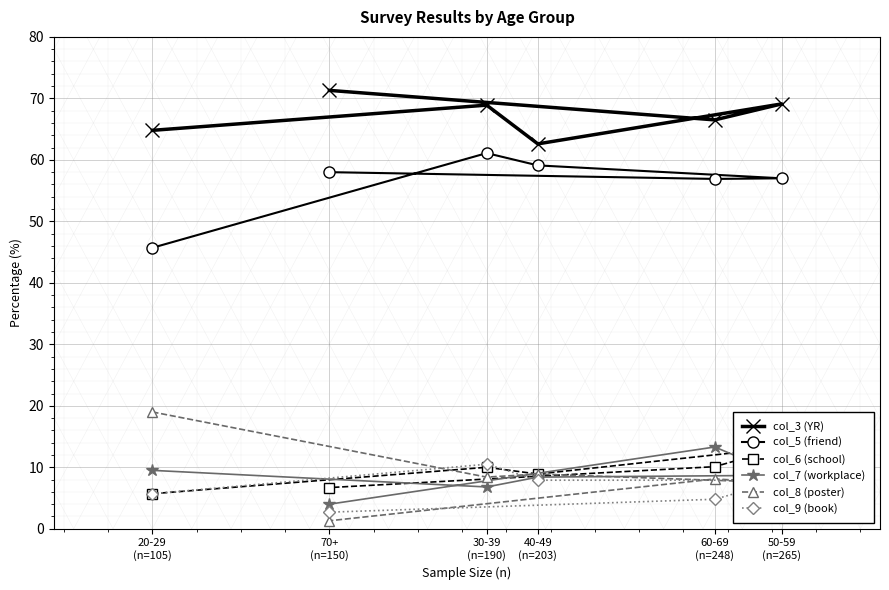

Which series changed the most between 20-29
(n=105) and 40-49
(n=203)?

col_5 (friend)